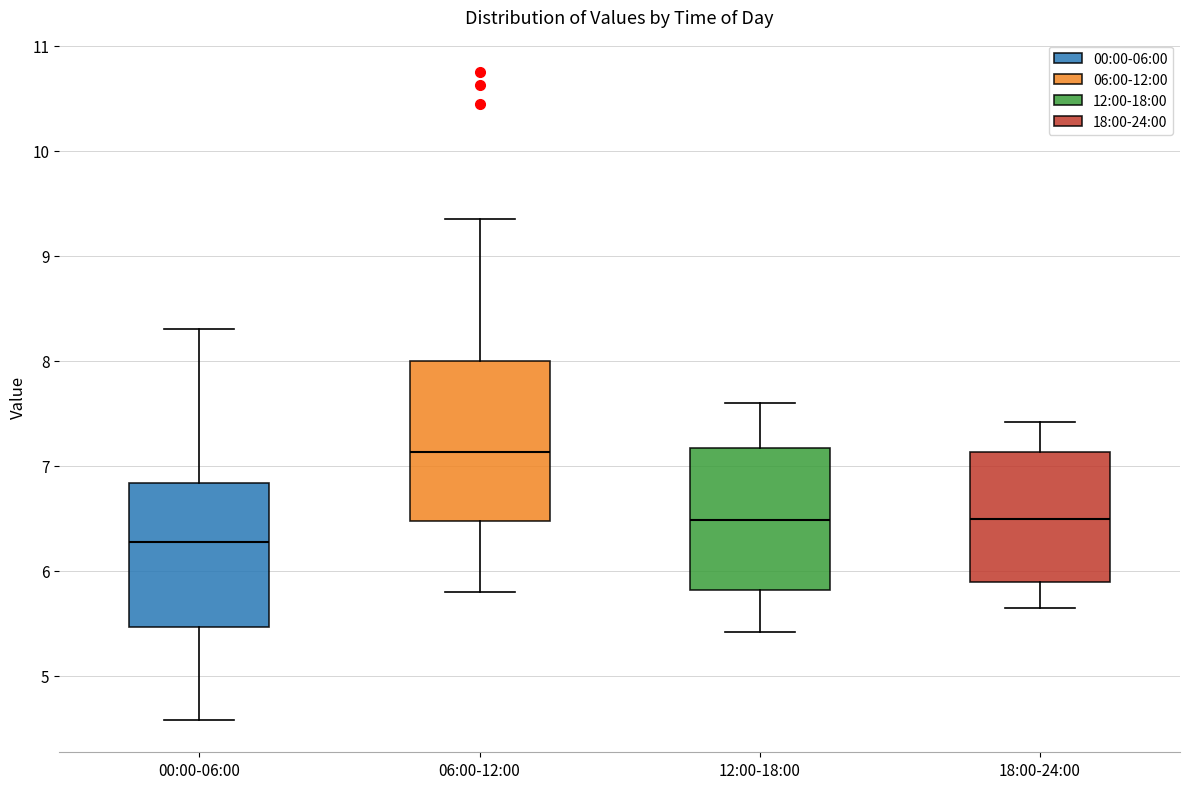

Reading left to right, read every box against the y-axis: the position of its median line, the range the box covers, and the ends of its whiskers. The values are not printed on the chart, so give them approximately, as read against the axis.

00:00-06:00: median 6.3, box 5.5 to 6.8, whiskers 4.6 to 8.3
06:00-12:00: median 7.1, box 6.5 to 8.0, whiskers 5.8 to 9.4
12:00-18:00: median 6.5, box 5.8 to 7.2, whiskers 5.4 to 7.6
18:00-24:00: median 6.5, box 5.9 to 7.1, whiskers 5.7 to 7.4